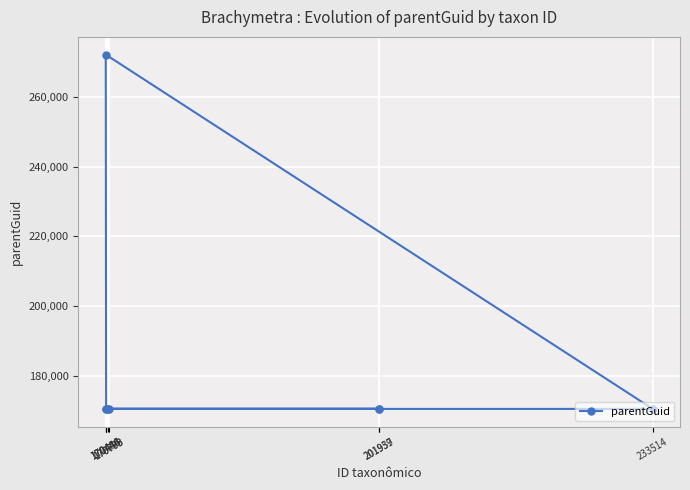

Reading left to right, extract all data points from this chart.

201959=170444	170759=170444	201937=170446	170486=170446	170446=272248	233514=170446	170444=170446	170773=170446